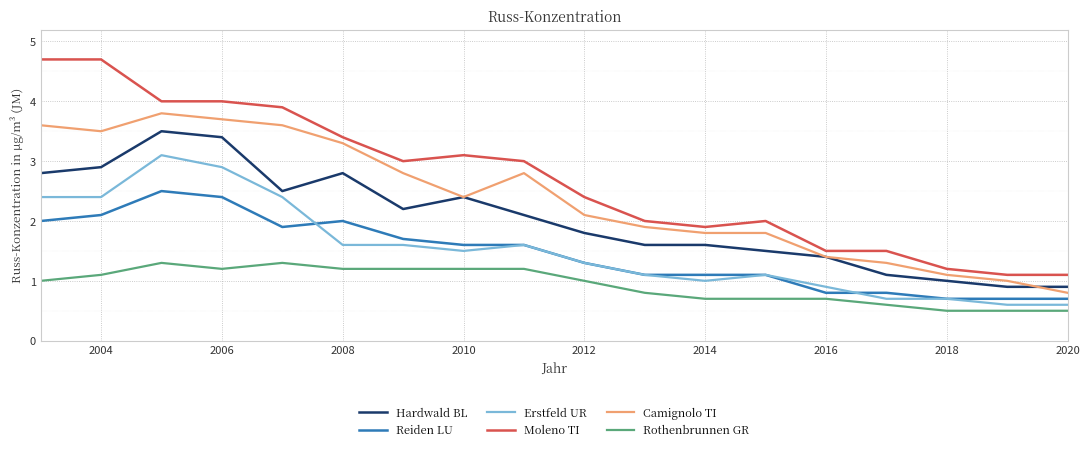

What is the highest value of the Hardwald BL series?

3.5